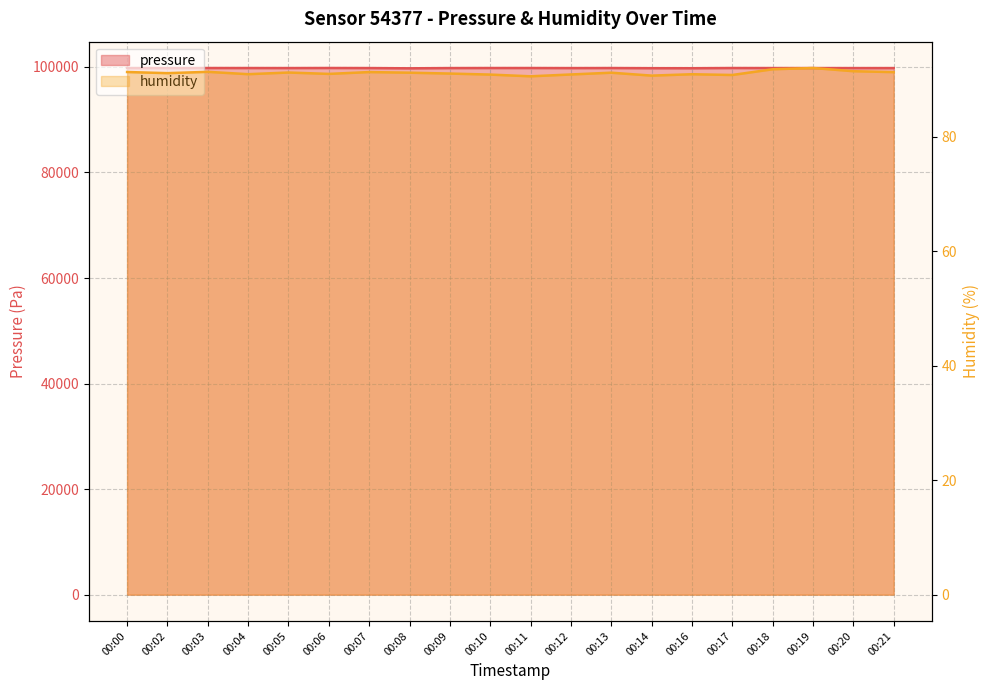

The pressure series shows 99777.0 at 00:07. True or false?

True